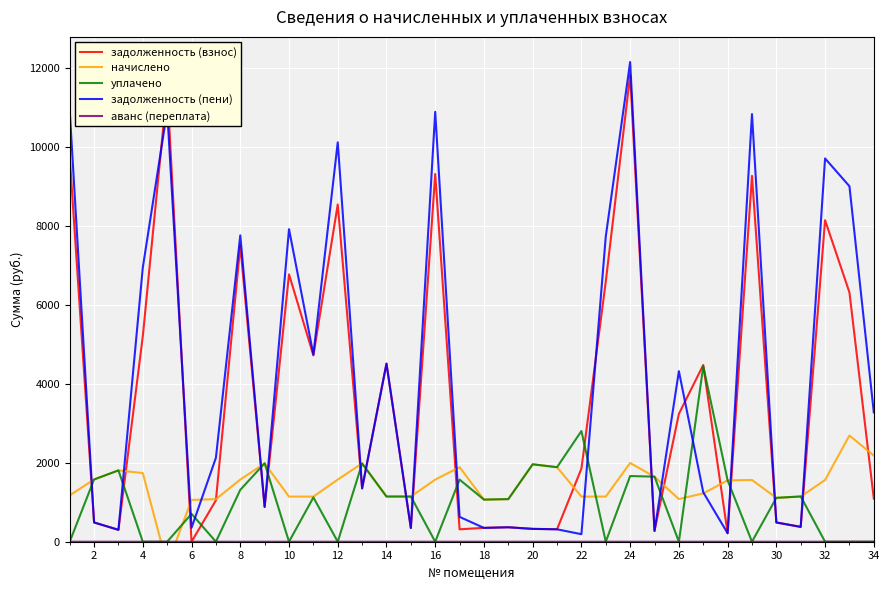

What is the difference between the maximum and minimum values in the аванс (переплата) series?

0.3